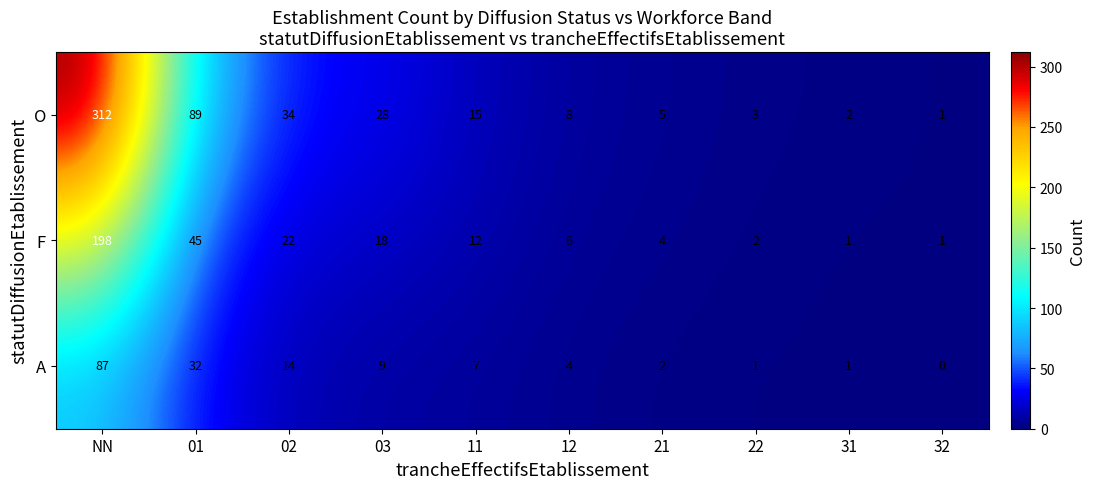

Rank the series by their maximum value, from highest to lowest.

O, F, A